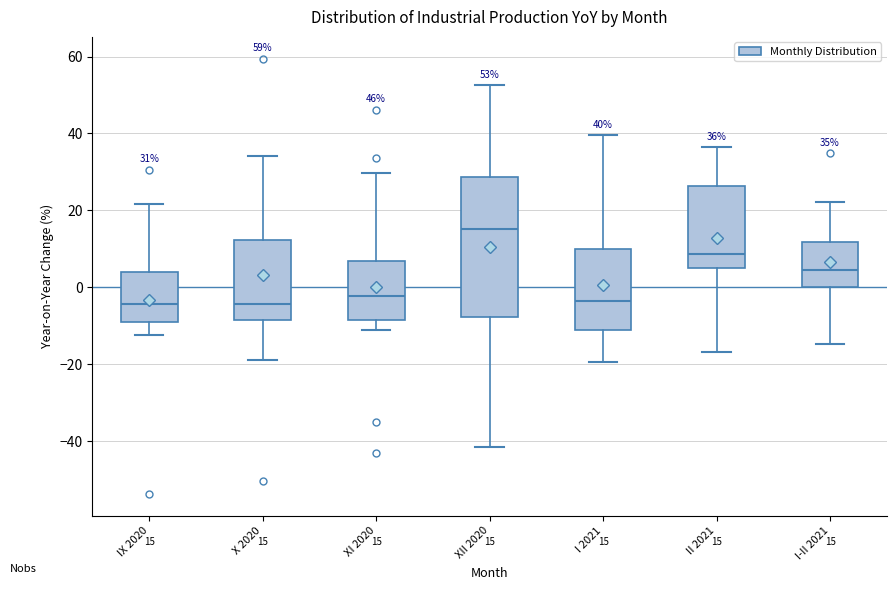

Comparing the boxes themselves (not the whiskers), which one is the tallest?

XII 2020